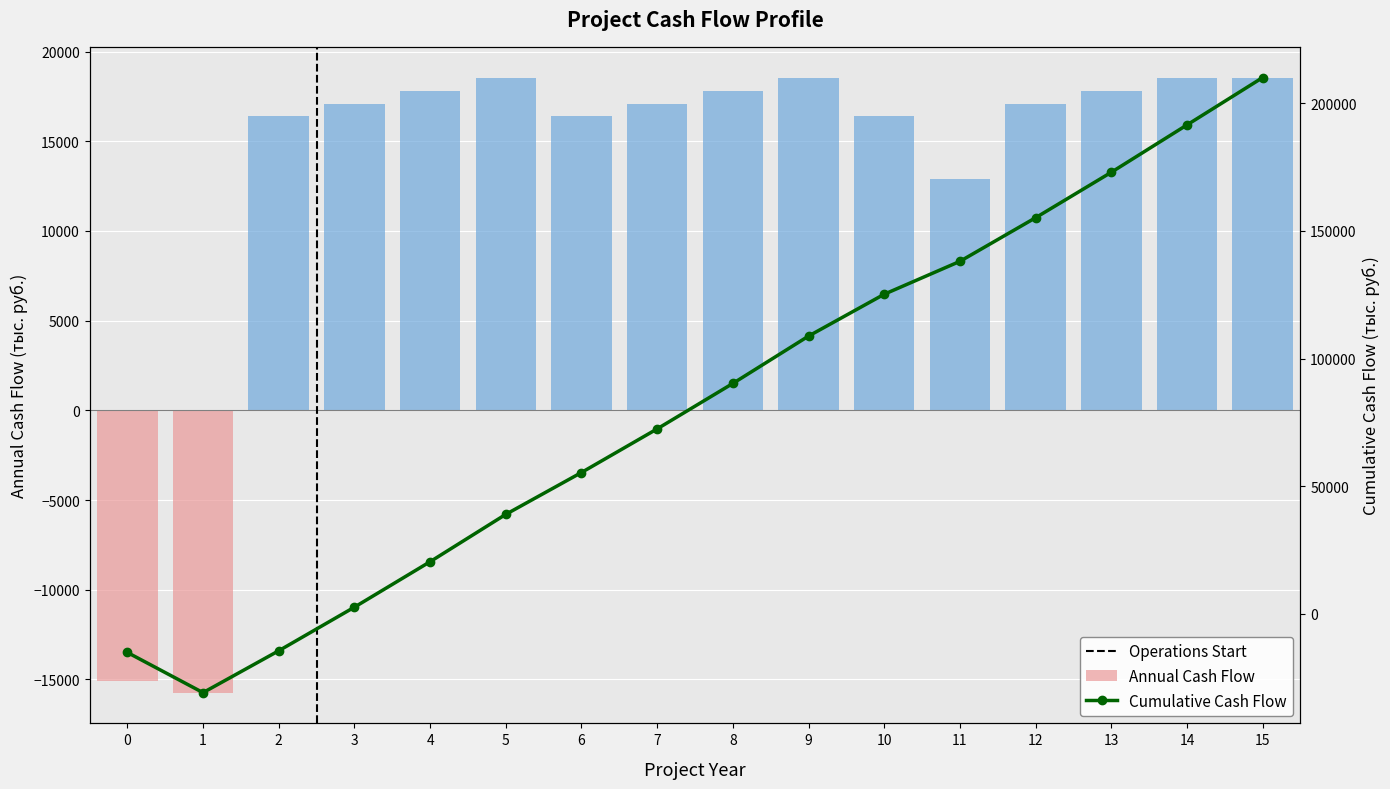

The chart shows a value of 17799.1 at 8. True or false?

True